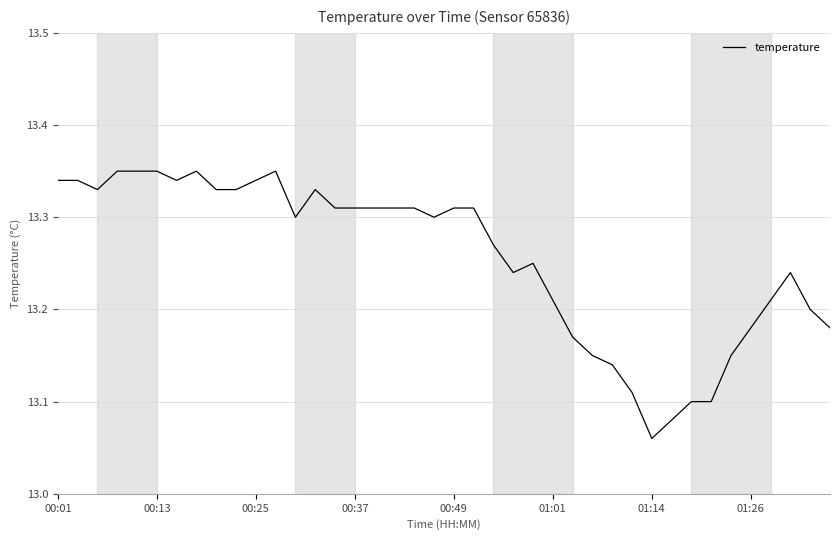

At which category does the chart reach its minimum across all series?

01:14